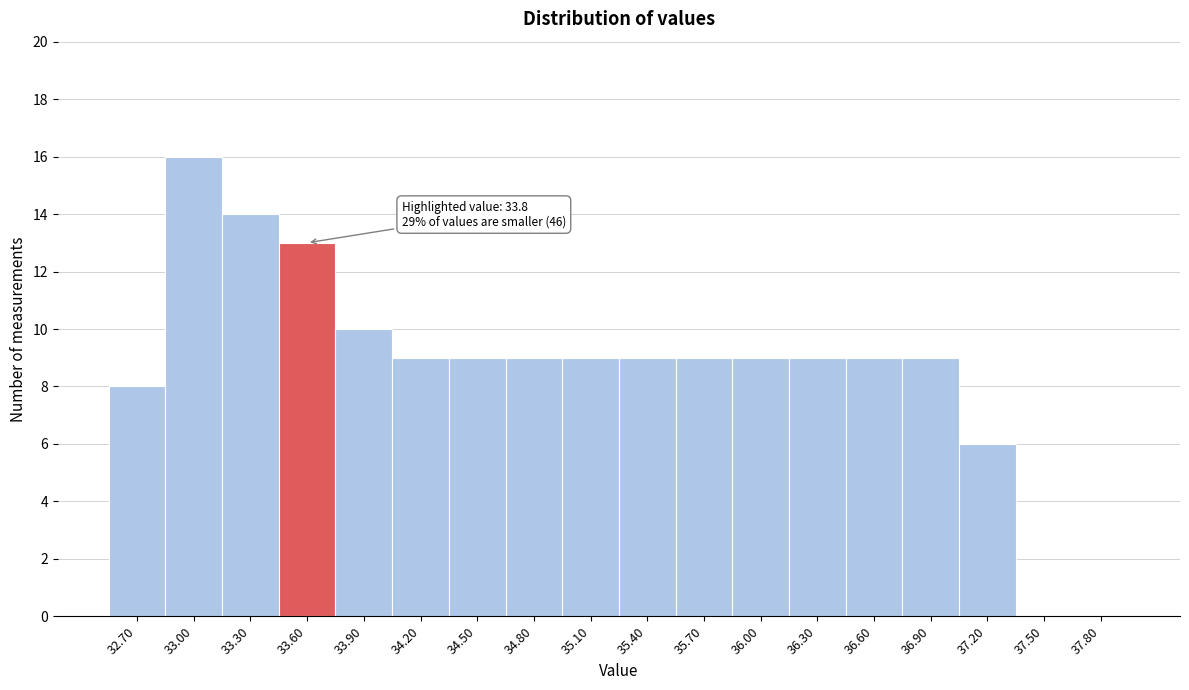

Reading left to right, transcribe all the data shown in this chart.

32.70=8	33.00=16	33.30=14	33.60=13	33.90=10	34.20=9	34.50=9	34.80=9	35.10=9	35.40=9	35.70=9	36.00=9	36.30=9	36.60=9	36.90=9	37.20=6	37.50=0	37.80=0